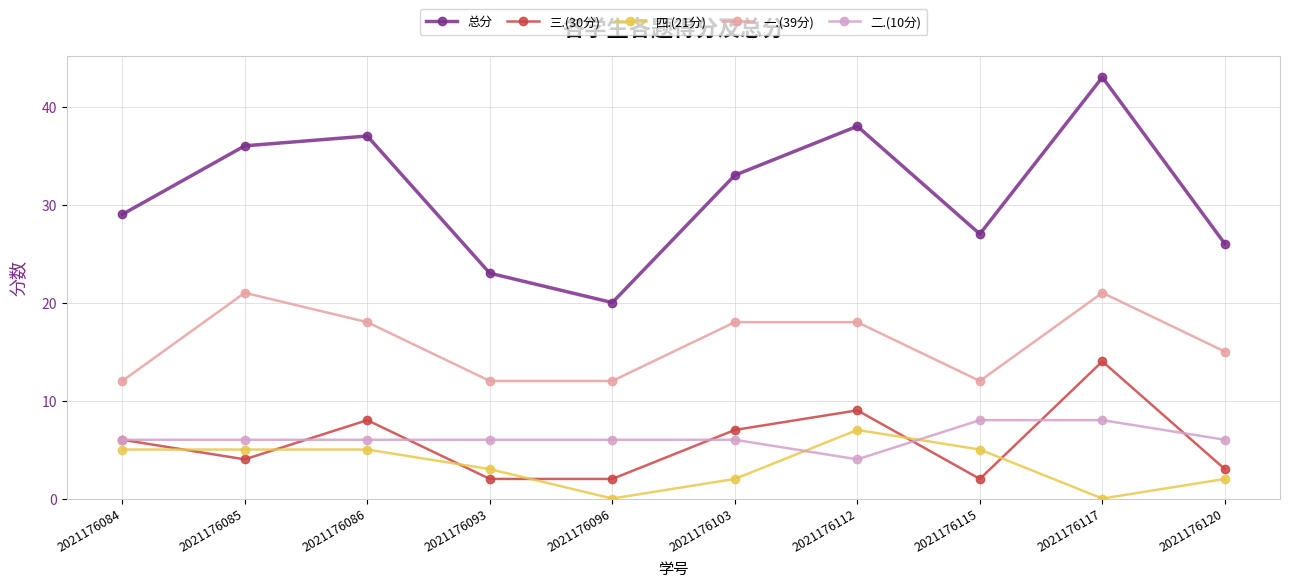

What is the difference between the maximum and second lowest values in the 四.(21分) series?

7